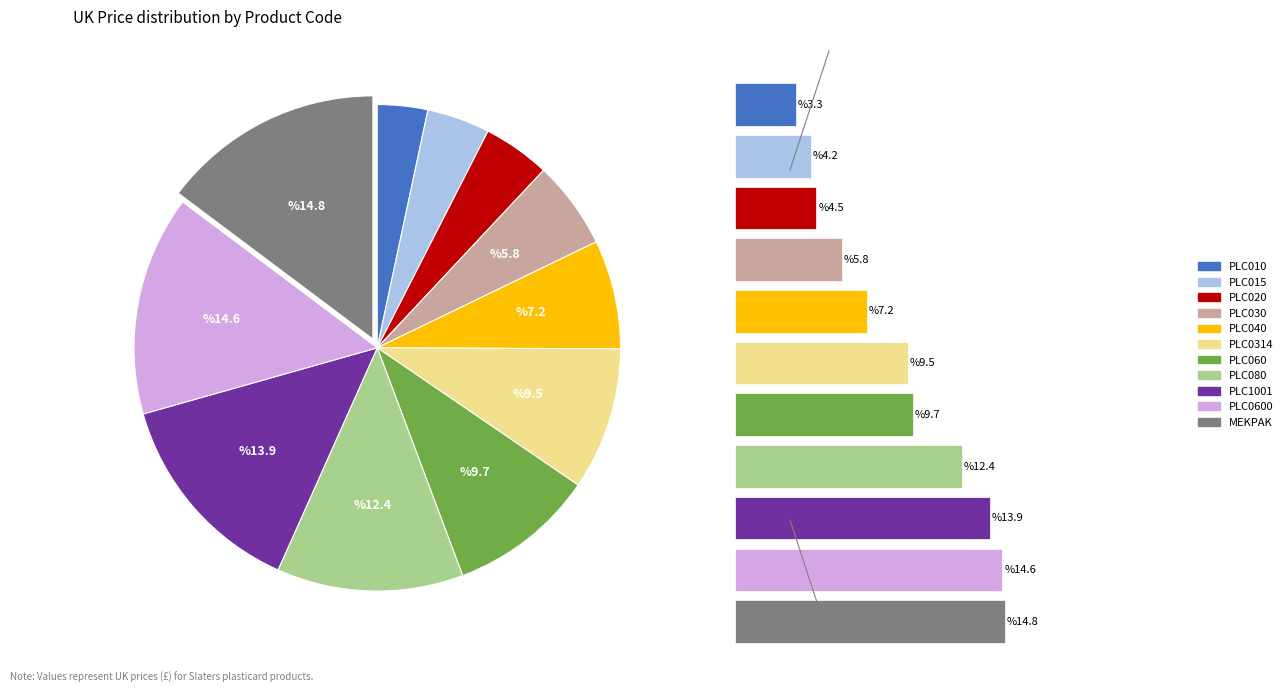

Between PLC015 and PLC080, which is larger?

PLC080